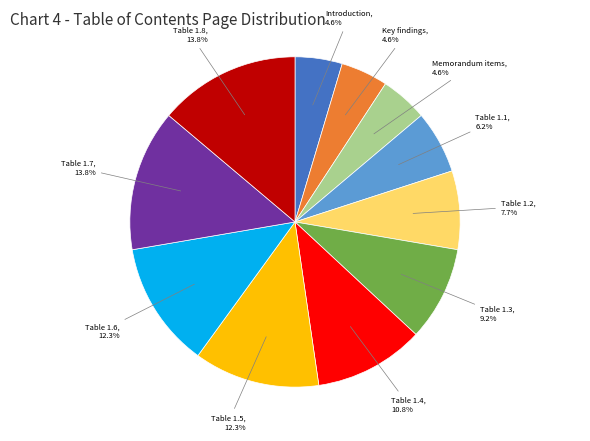

Is there a majority slice in this chart?

No